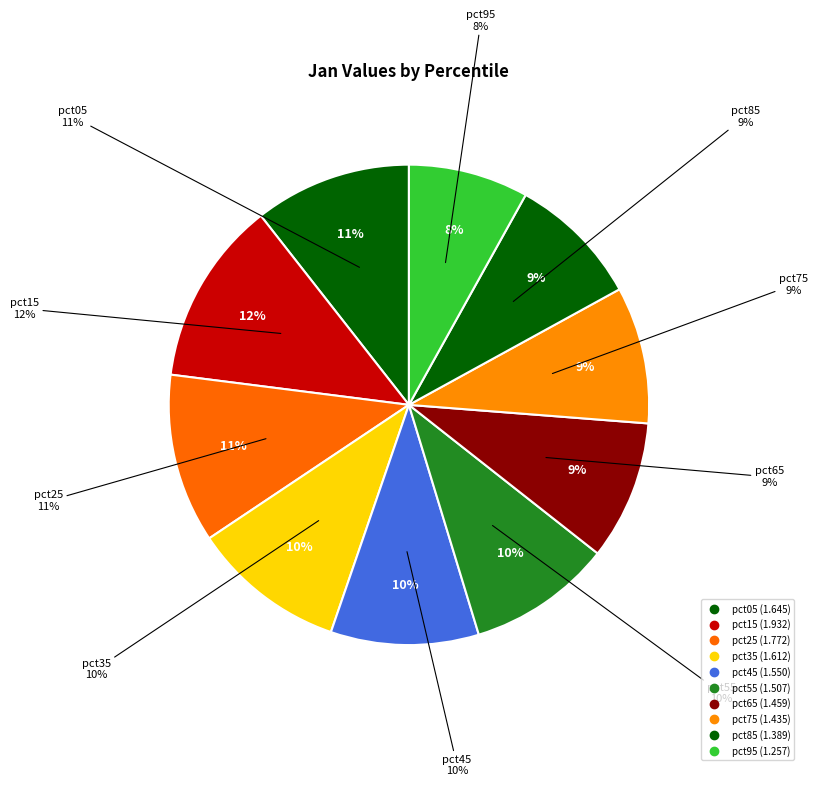

To the nearest percent, what is the average slice percentage?

10%